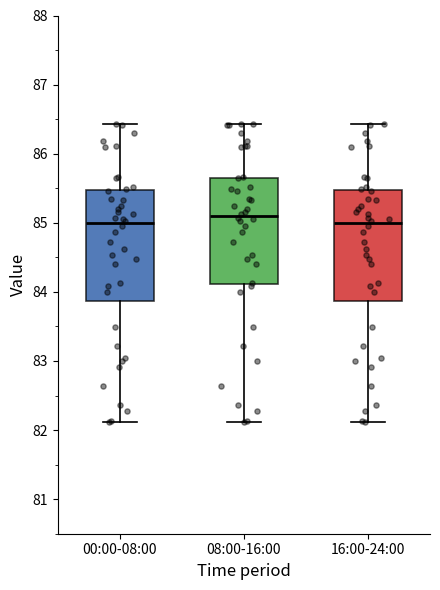

Reading left to right, transcribe this box plot: for each box, give where its median line is, the range the box spans, and where its two whiskers end, as read against the y-axis. The values are not printed on the chart, so give them approximately, as read against the axis.

00:00-08:00: median 85.0, box 83.9 to 85.5, whiskers 82.1 to 86.4
08:00-16:00: median 85.1, box 84.1 to 85.7, whiskers 82.1 to 86.4
16:00-24:00: median 85.0, box 83.9 to 85.5, whiskers 82.1 to 86.4